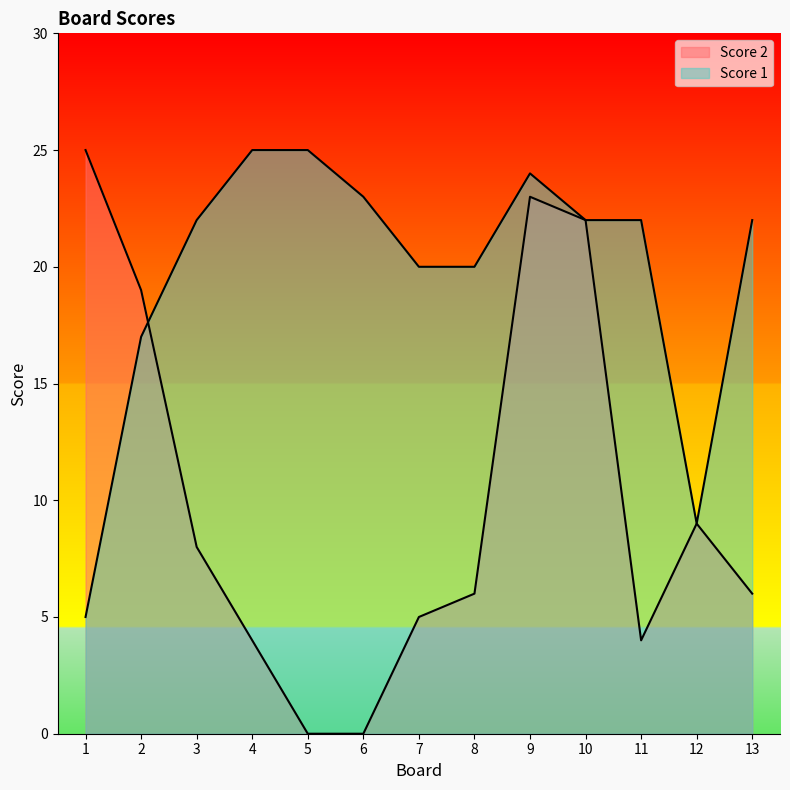

Is it true that Score 1 equals 38 at 3?

False